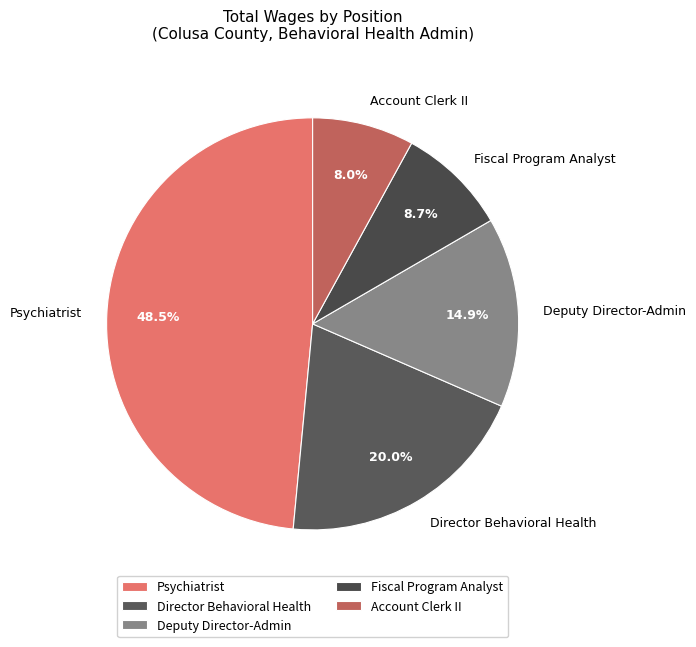

How many segments does this pie chart have?

5